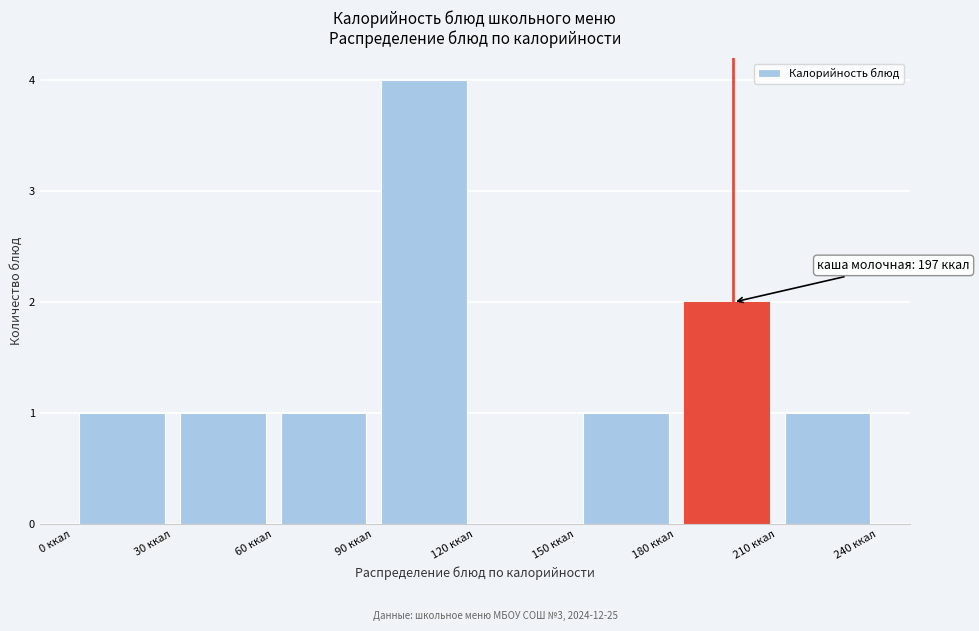

Which range on the x-axis has the tallest bar?

90 to 120